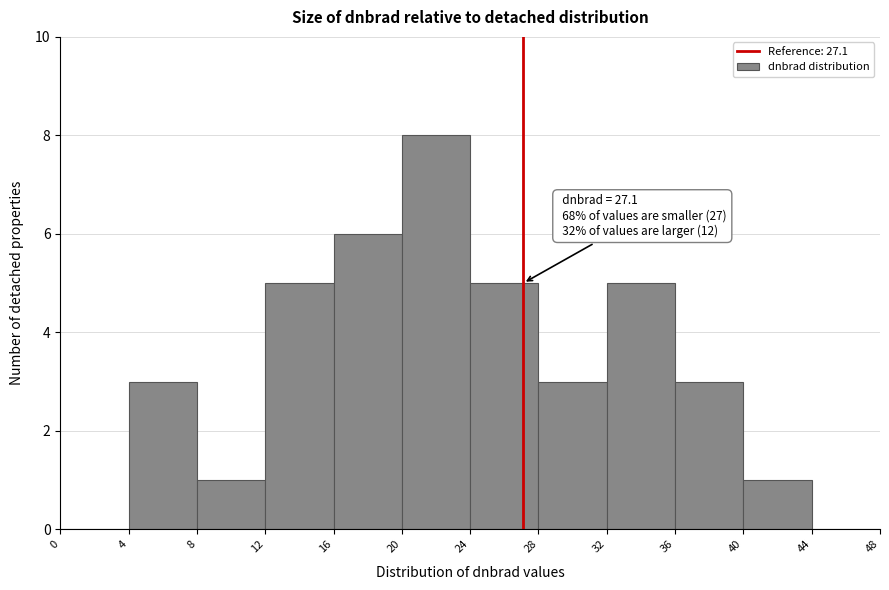

Over which range of the x-axis is the bar tallest?

20 to 24